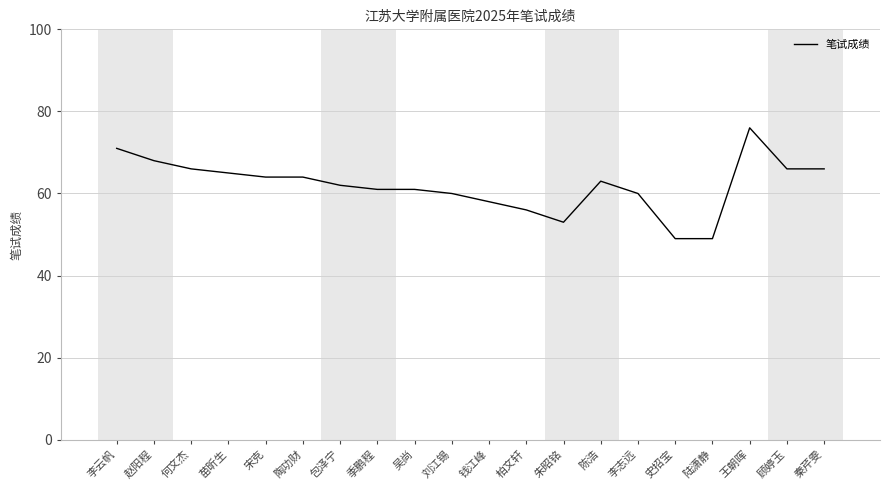

What is the difference between the second highest and second lowest values?

22